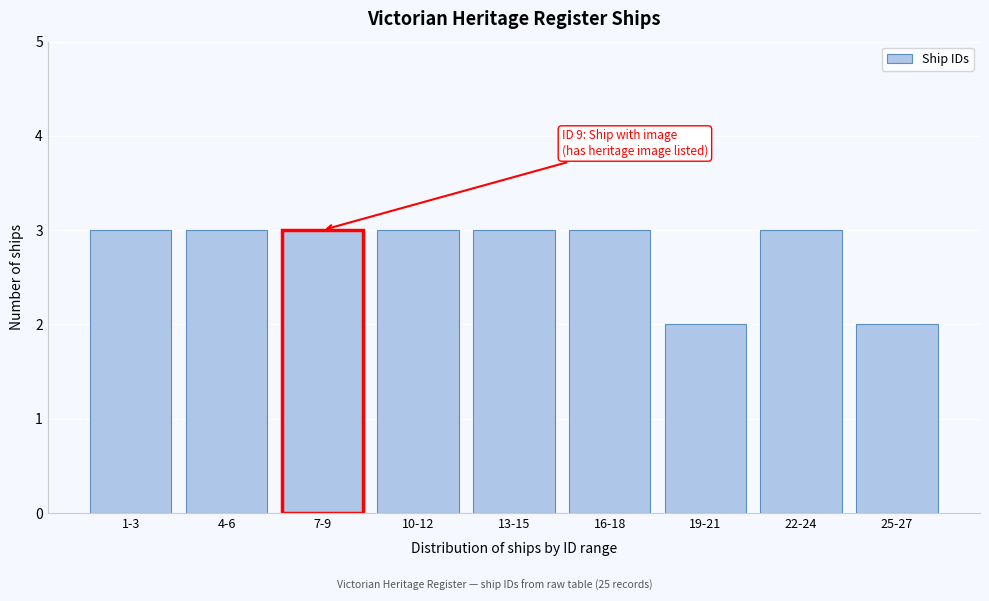

Reading left to right, what are all the values shown in this chart?

1-3=3	4-6=3	7-9=3	10-12=3	13-15=3	16-18=3	19-21=2	22-24=3	25-27=2